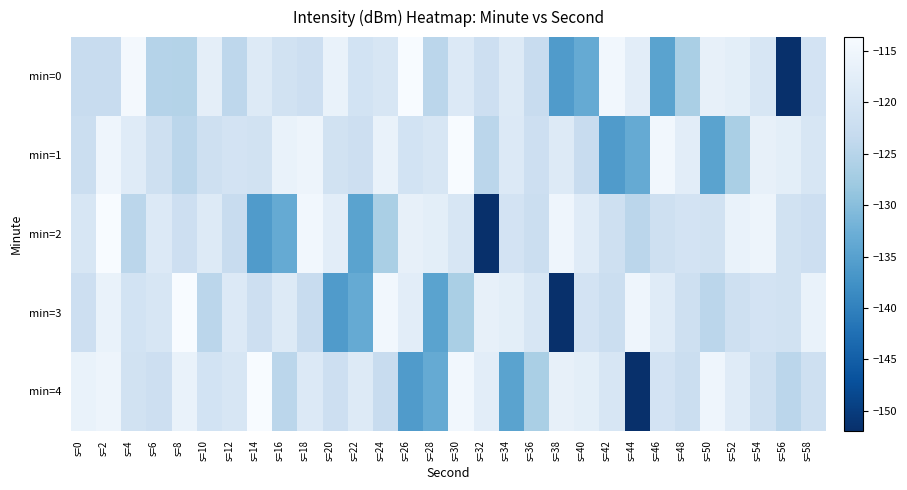

Which has a higher value, s=36 or s=46?

s=36